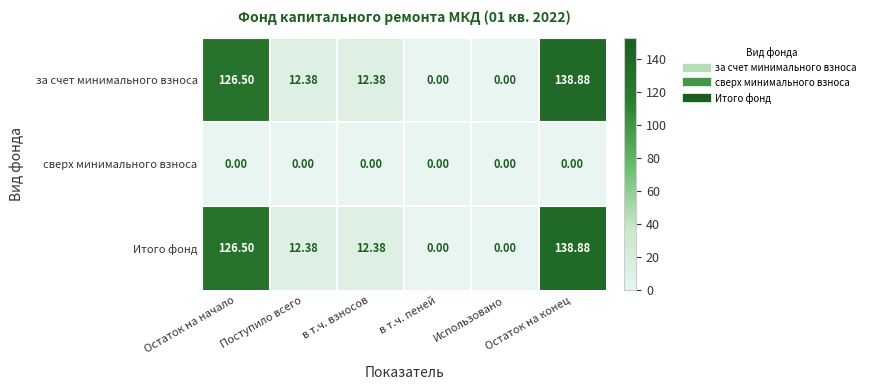

At which category is the sum across all series the highest?

Остаток на конец